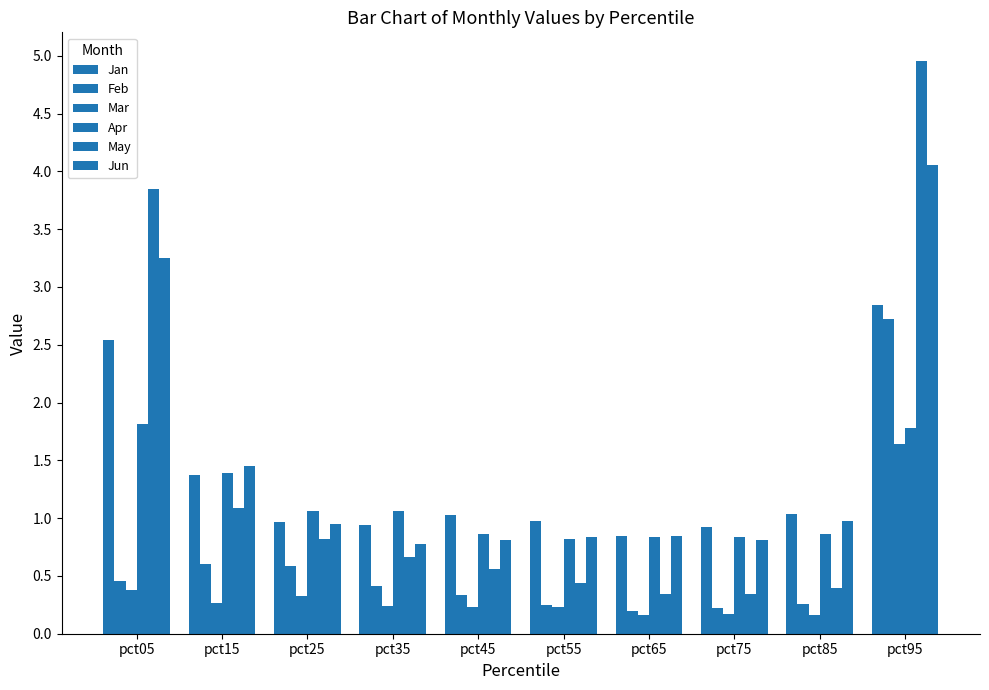

Is the value of Feb at pct95 greater than the value of May at pct05?

No